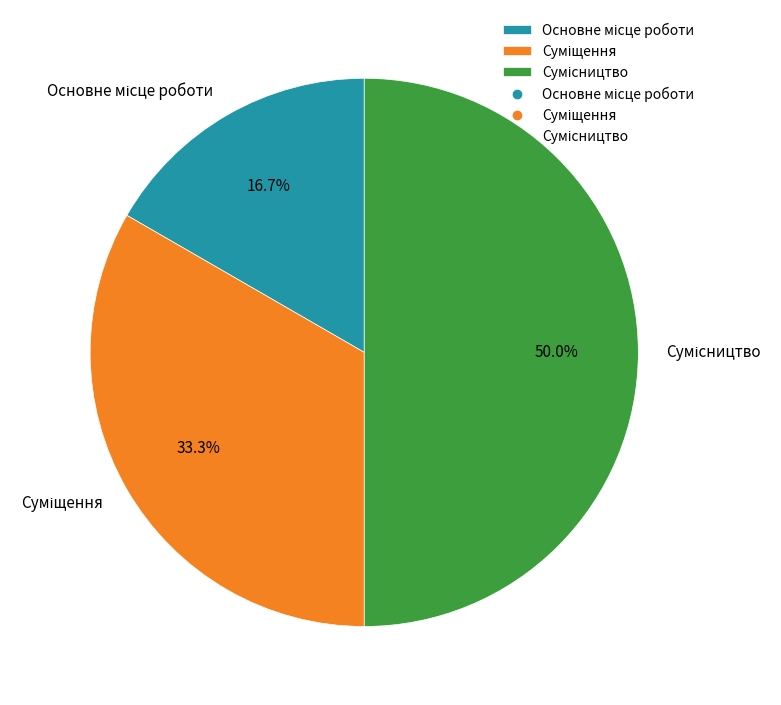

How many slices are in this pie chart?

3